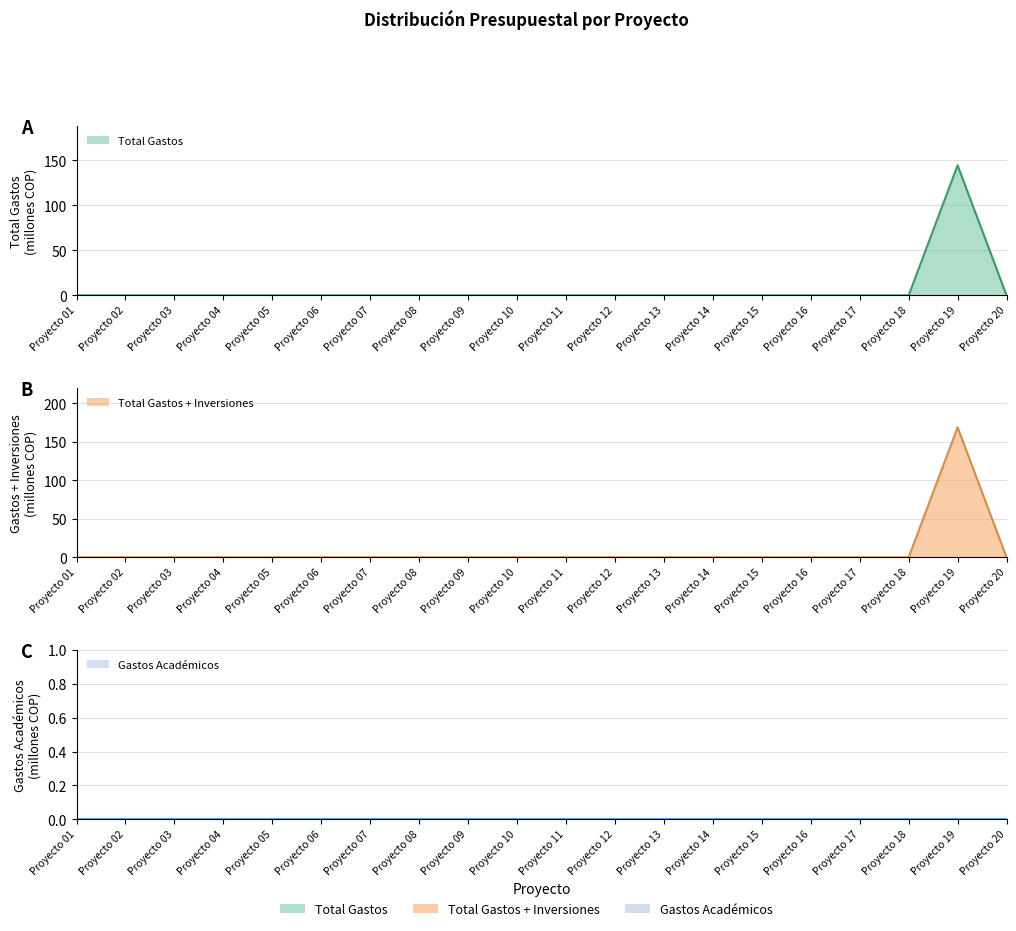

True or false: Total Gastos has more than 2 interior local peaks.

False